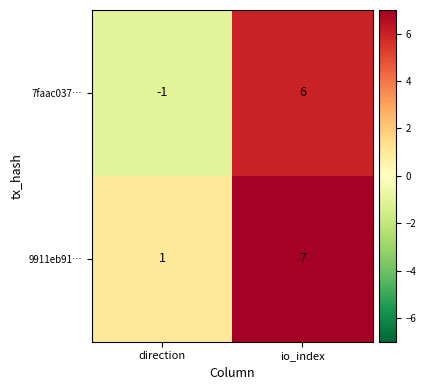

At which category does the chart reach its minimum across all series?

direction